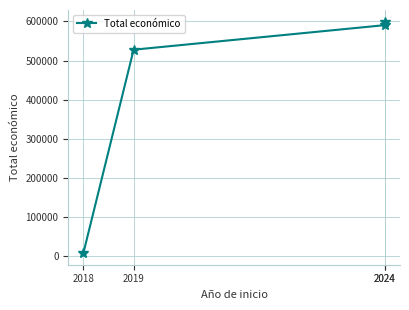

Reading left to right, extract all data points from this chart.

7960	527902	590712	599792